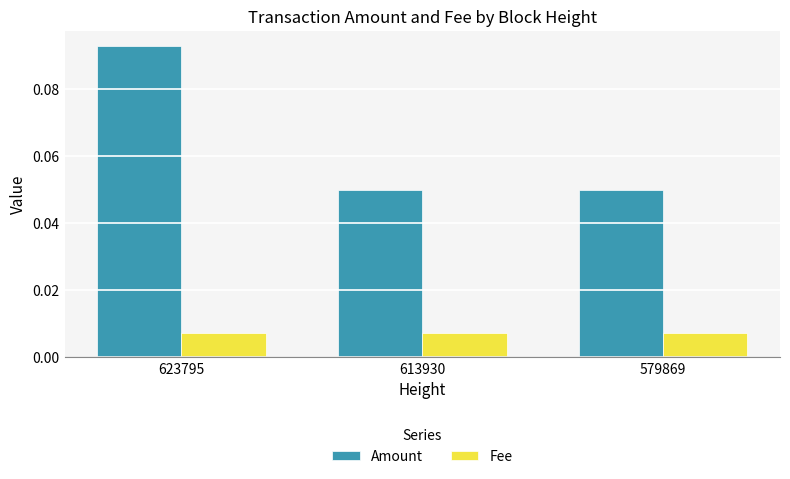

Which series changed the most between 623795 and 579869?

Amount